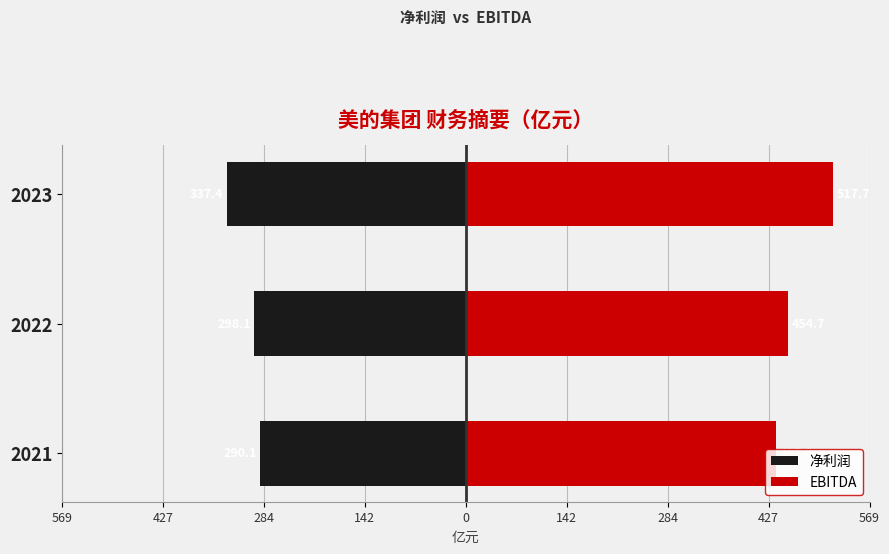

Which series has the largest range (max minus min)?

EBITDA